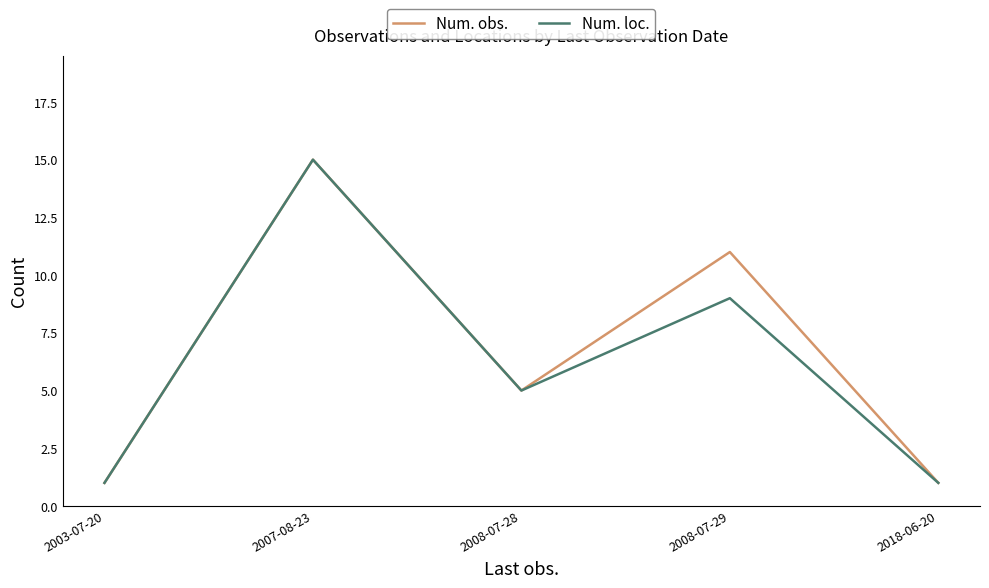

The Num. obs. series shows 7 at 2008-07-28. True or false?

False